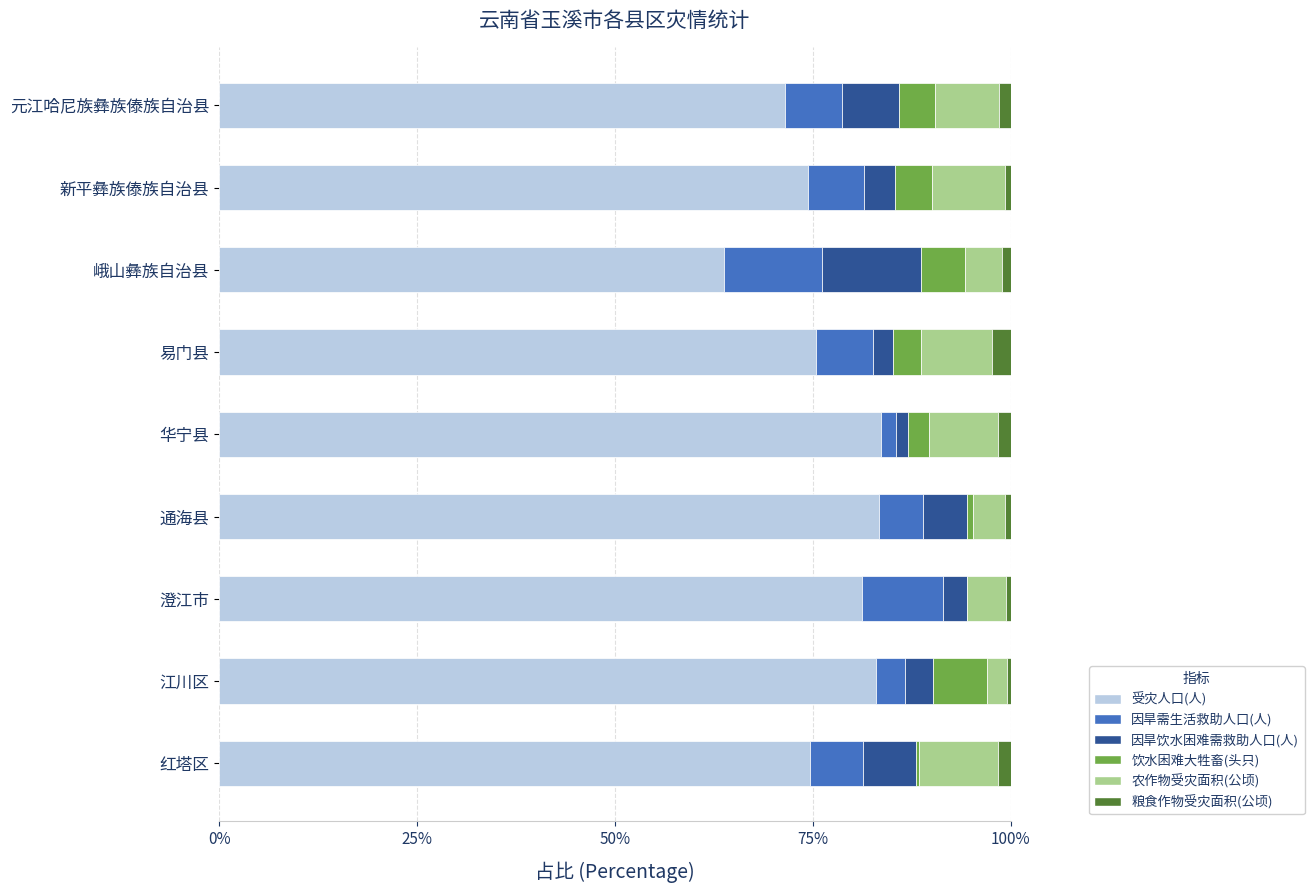

What is the average value of the 因旱饮水困难需救助人口(人) series?

0.1